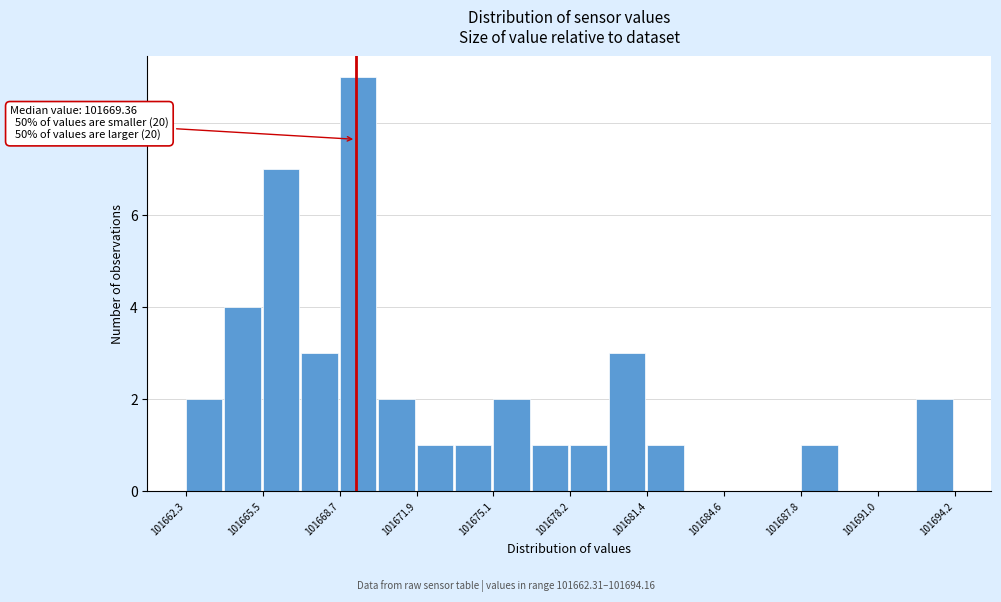

Around what value on the x-axis is the tallest bar? Give the approximate position of its centre, as read against the axis.

101669.5